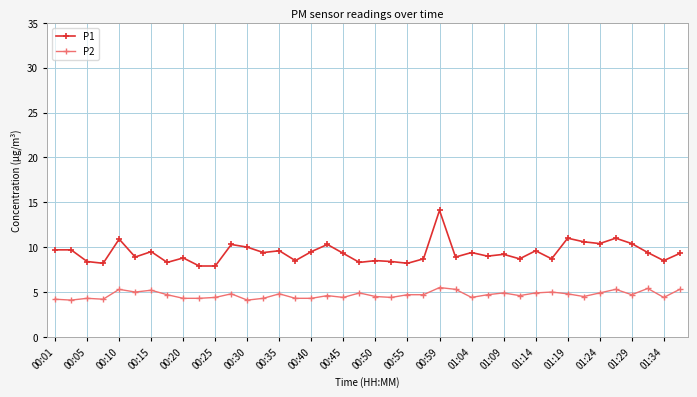

What is the smallest value displayed?

4.1